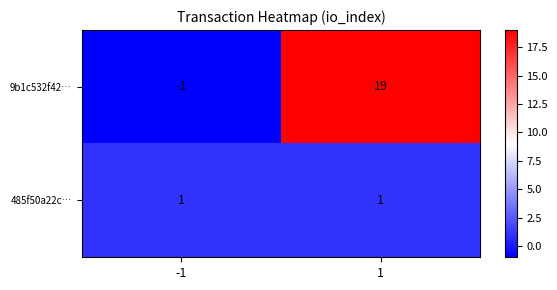

True or false: 9b1c532f42… has a value of -1 at -1.

True